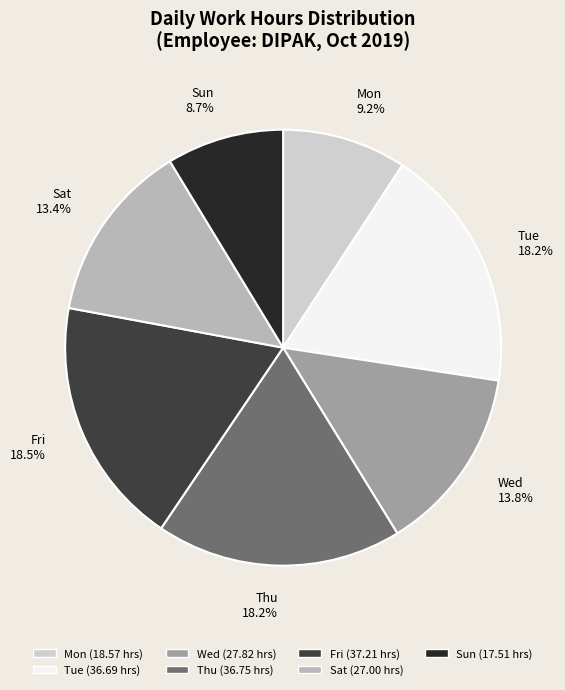

To the nearest percent, what portion does Wed represent?

14%